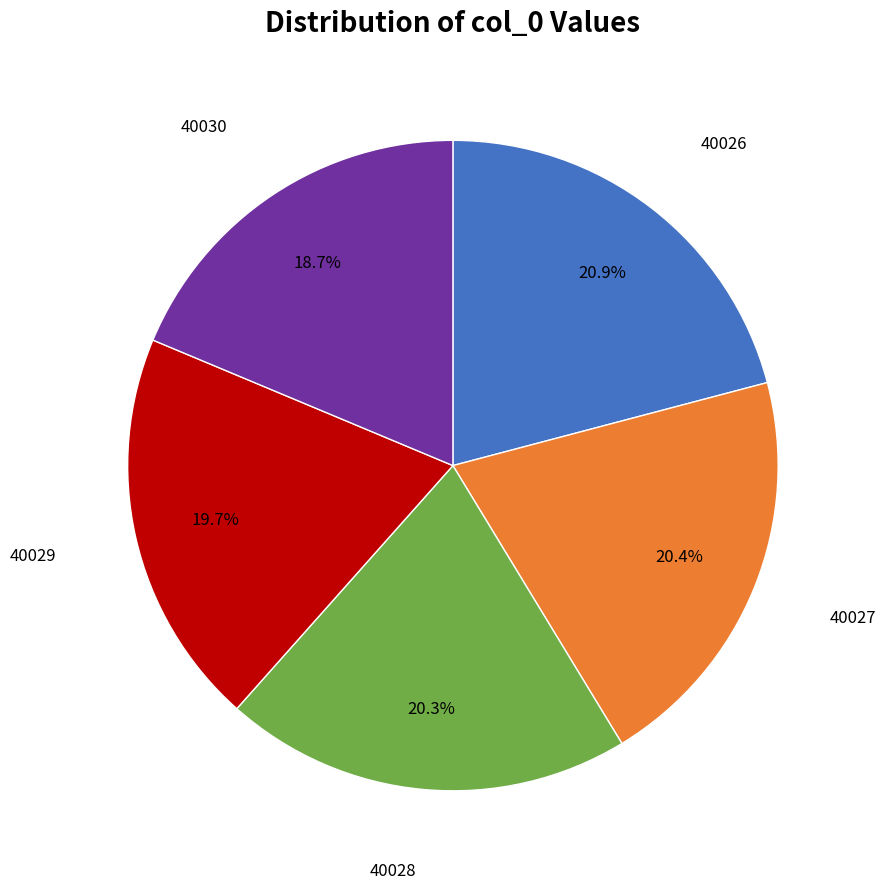

Is there any slice that represents more than half of the pie?

No